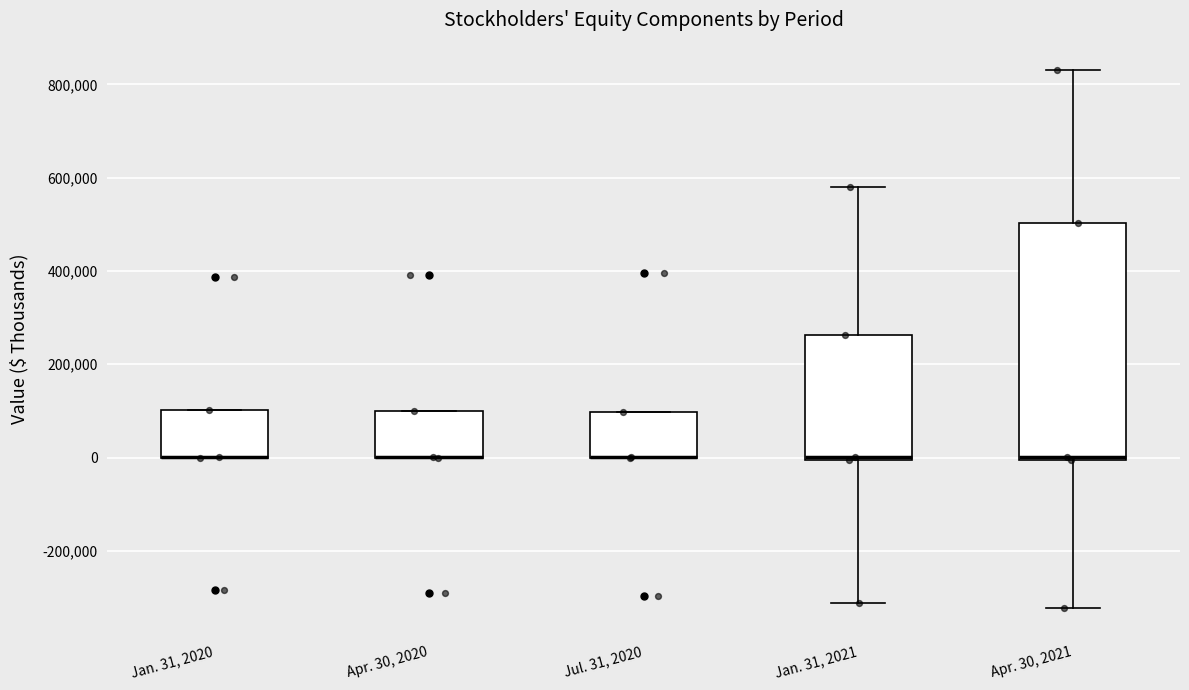

Where is the lower edge of the box for Jan. 31, 2021 on the y-axis? The values are not printed on the chart, so give them approximately, as read against the axis.

0